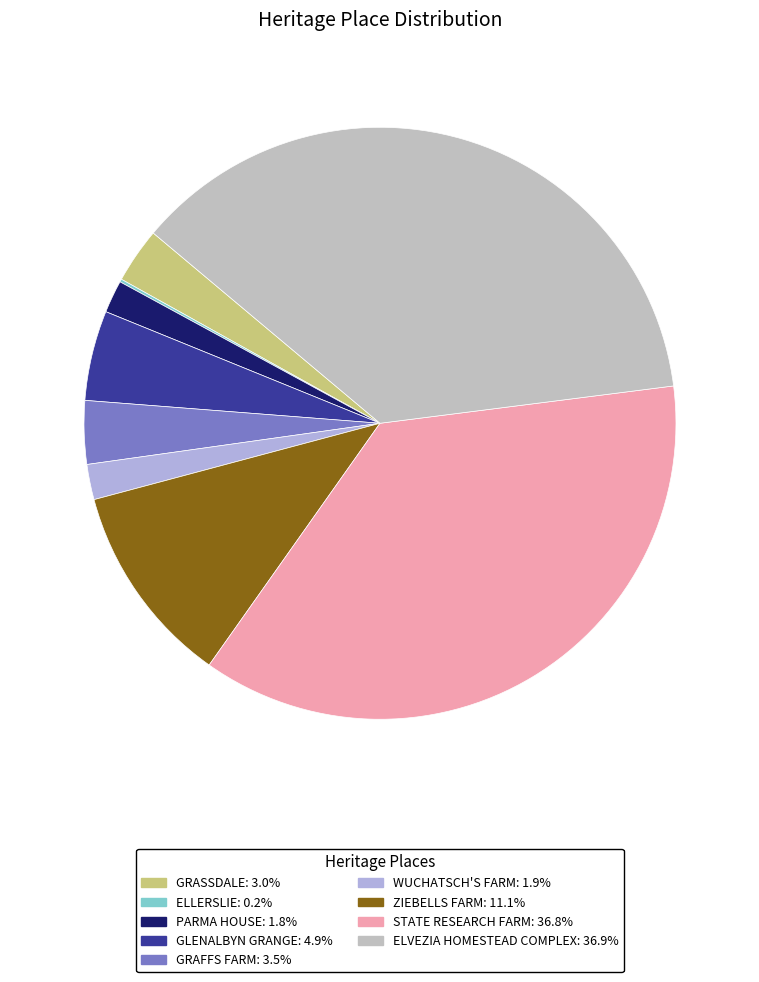

What percentage do GRAFFS FARM and ZIEBELLS FARM together represent?

14.5%